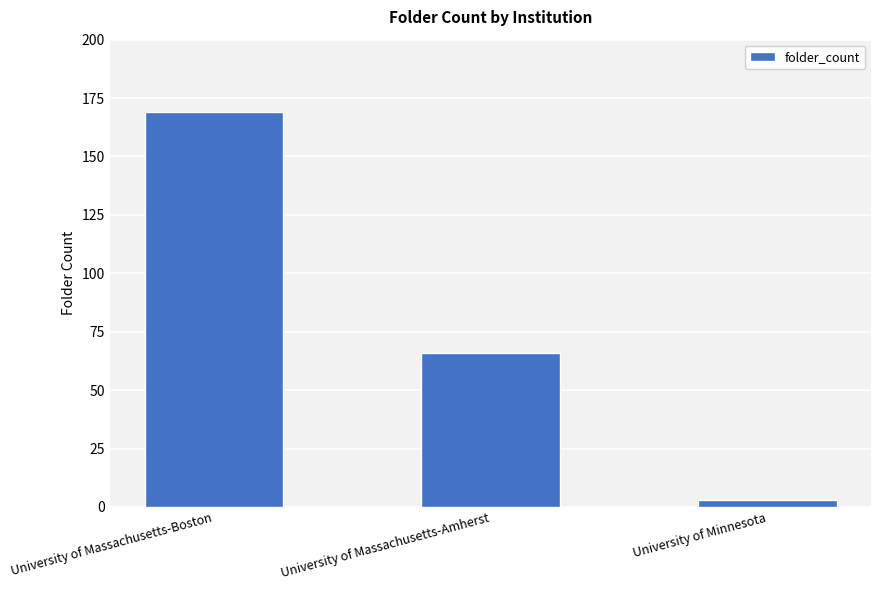

What is the difference between the maximum and minimum values?

166